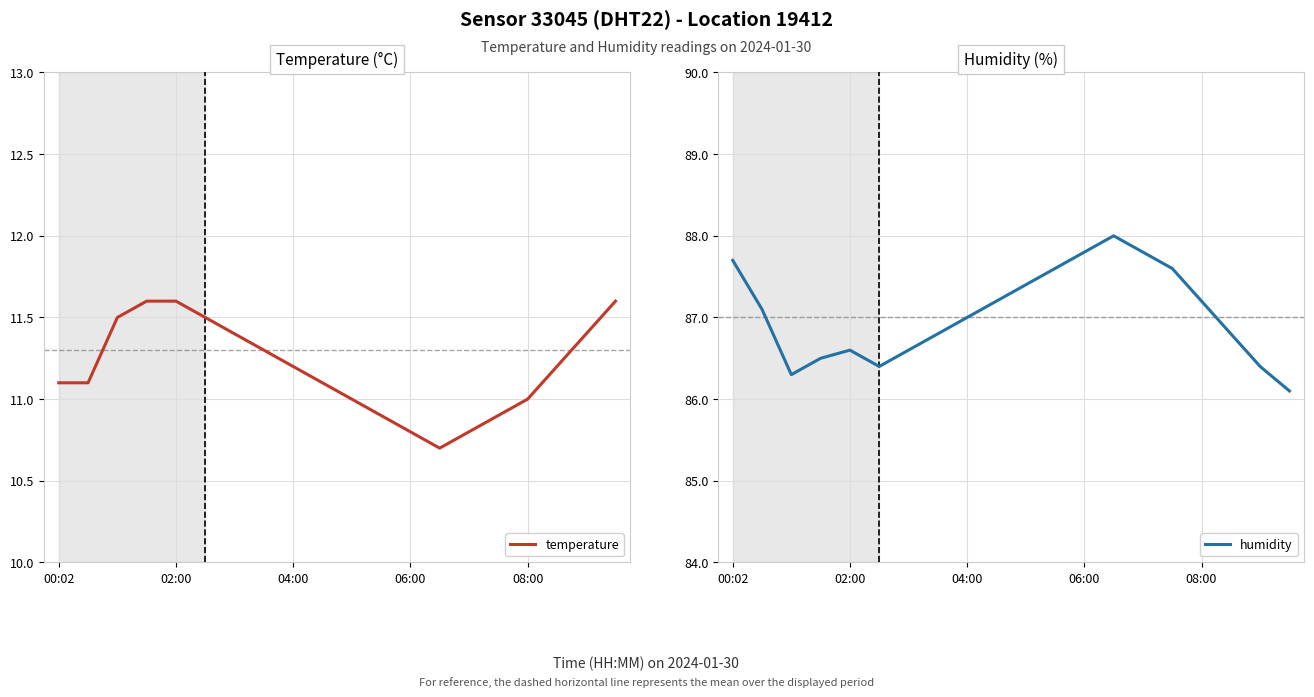

True or false: humidity and temperature intersect in this chart.

False